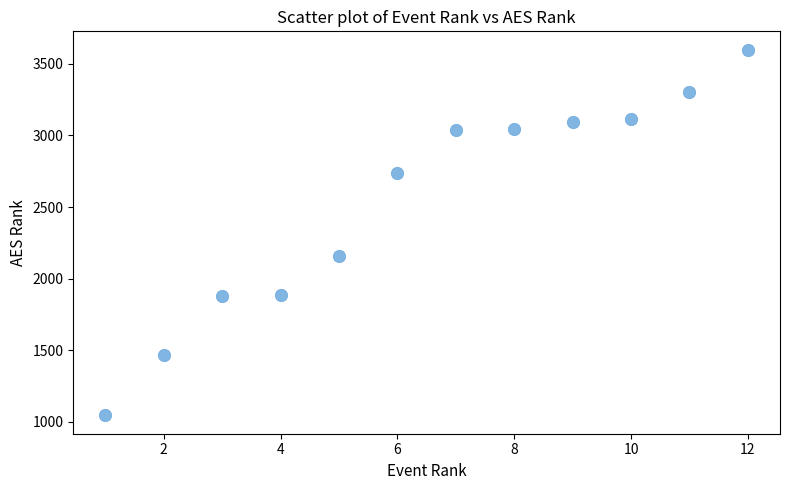

What is the average Y value?

2531